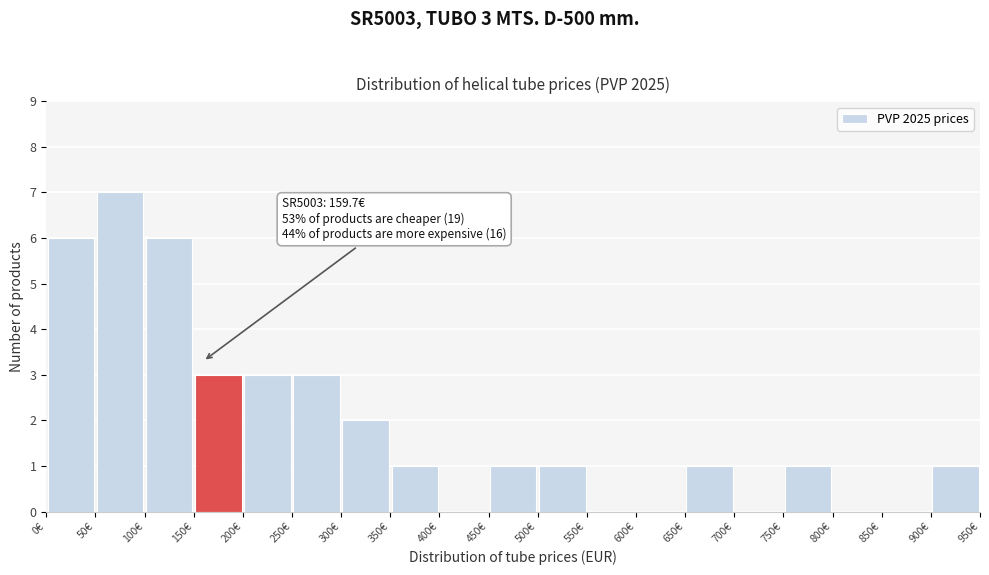

Over which range of the x-axis is the bar tallest?

50 to 100